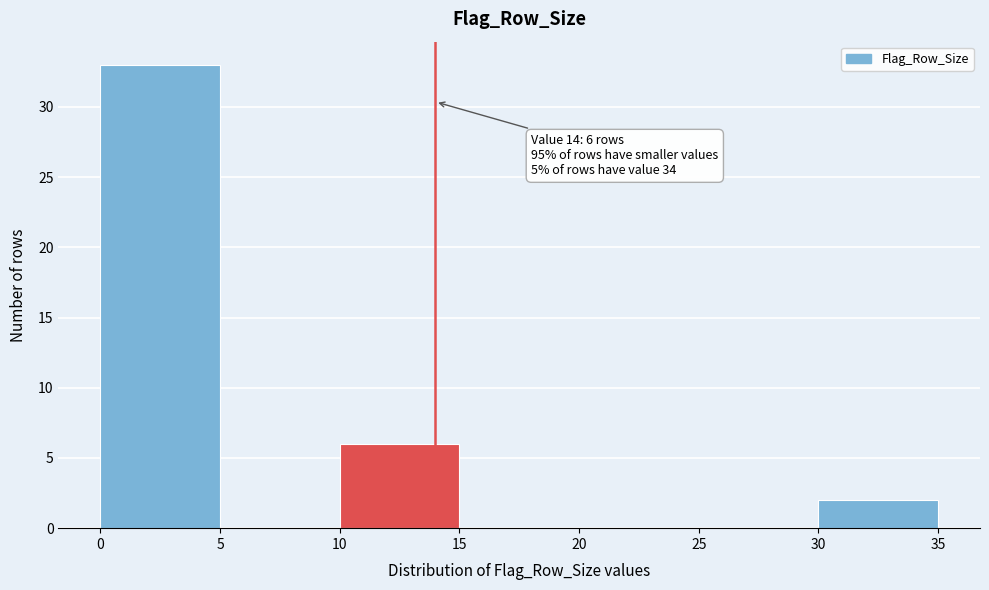

Which range on the x-axis has the tallest bar?

0 to 5